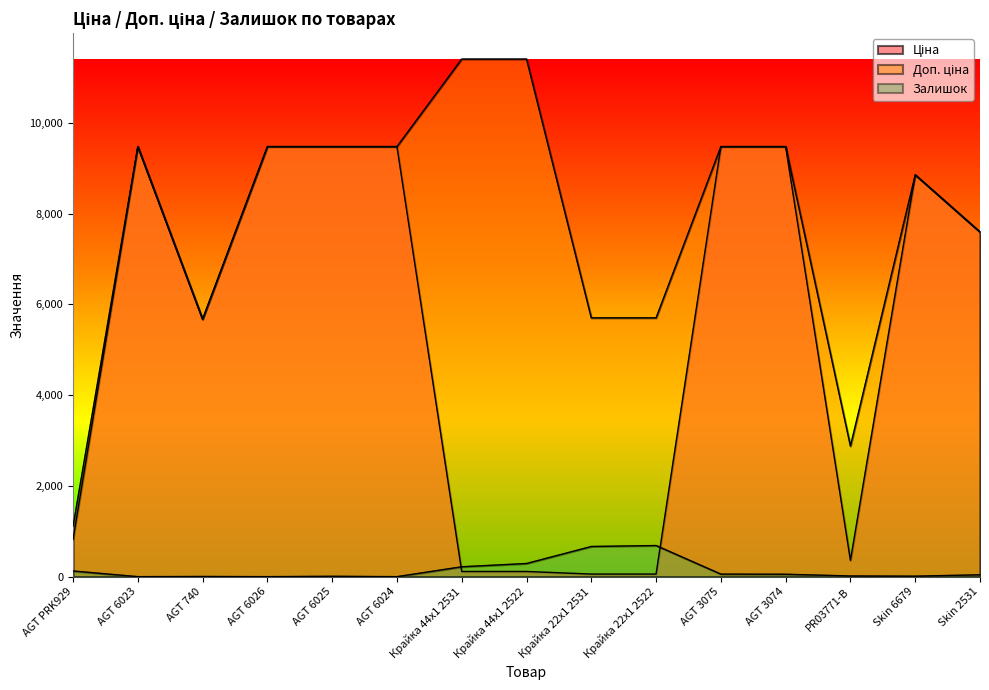

Between Крайка 44x1 2522 and Крайка 22x1 2531, which is larger?

Крайка 44x1 2522